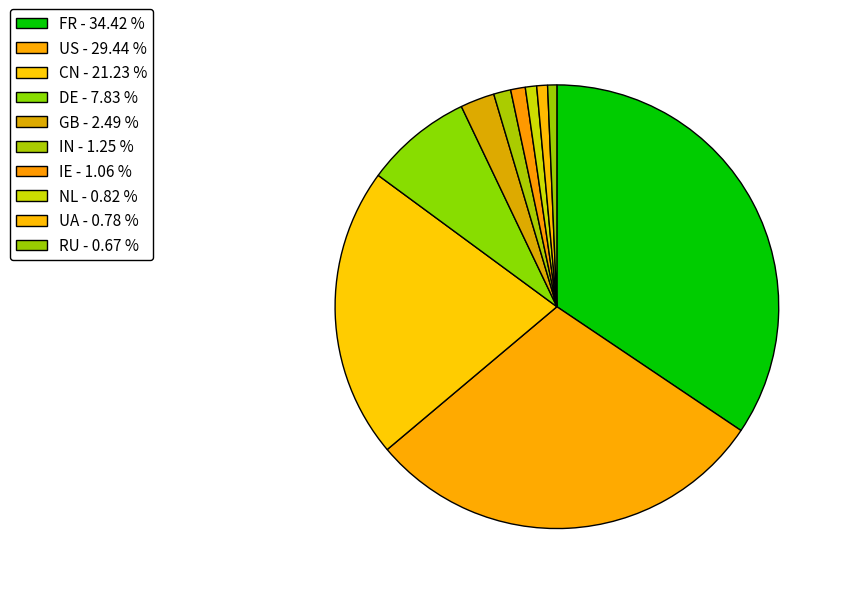

How many segments does this pie chart have?

10